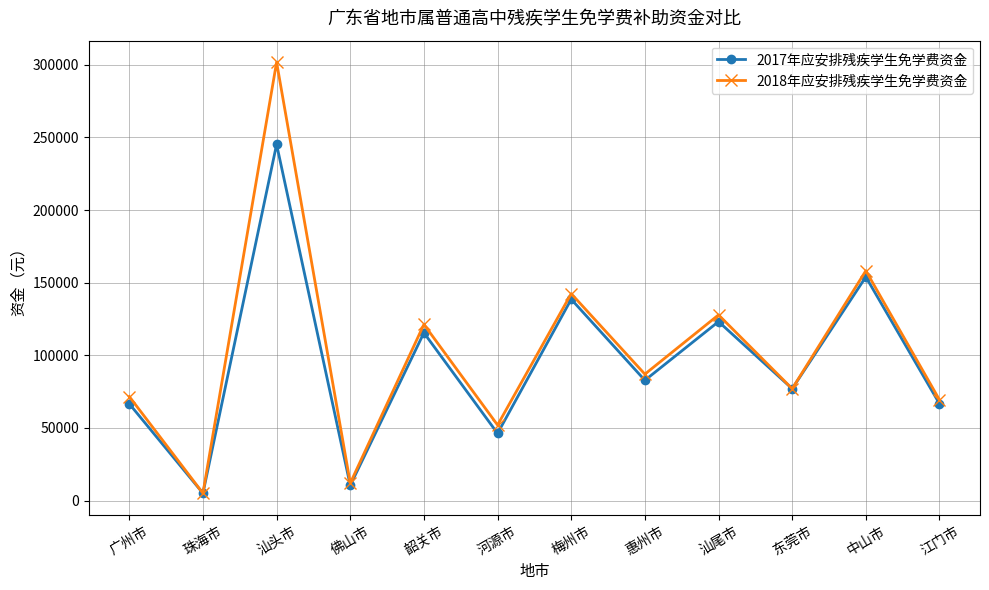

What is the label of the 3rd point from the right?

东莞市